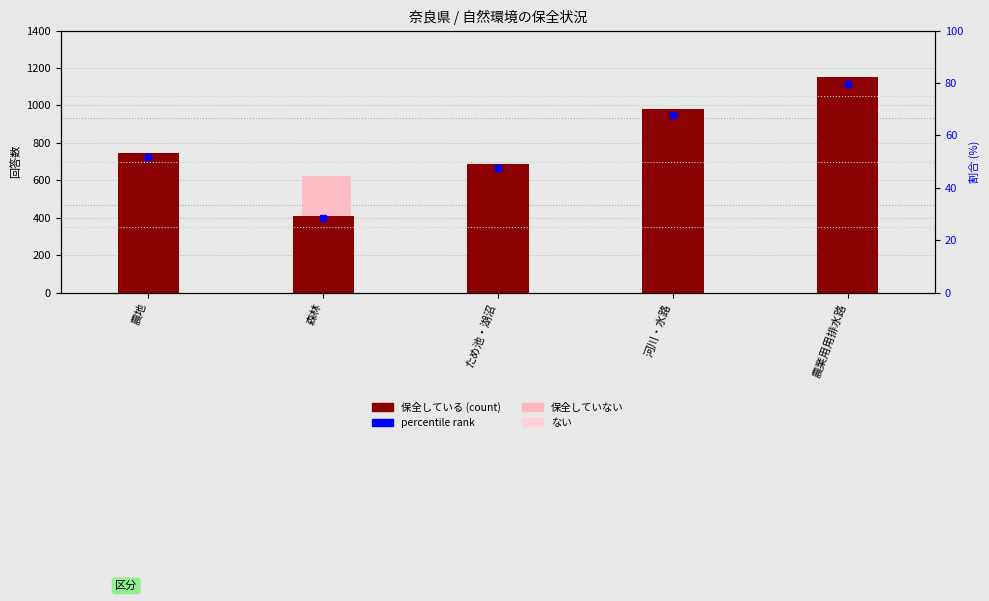

What is the total value across all series at 森林?

1446